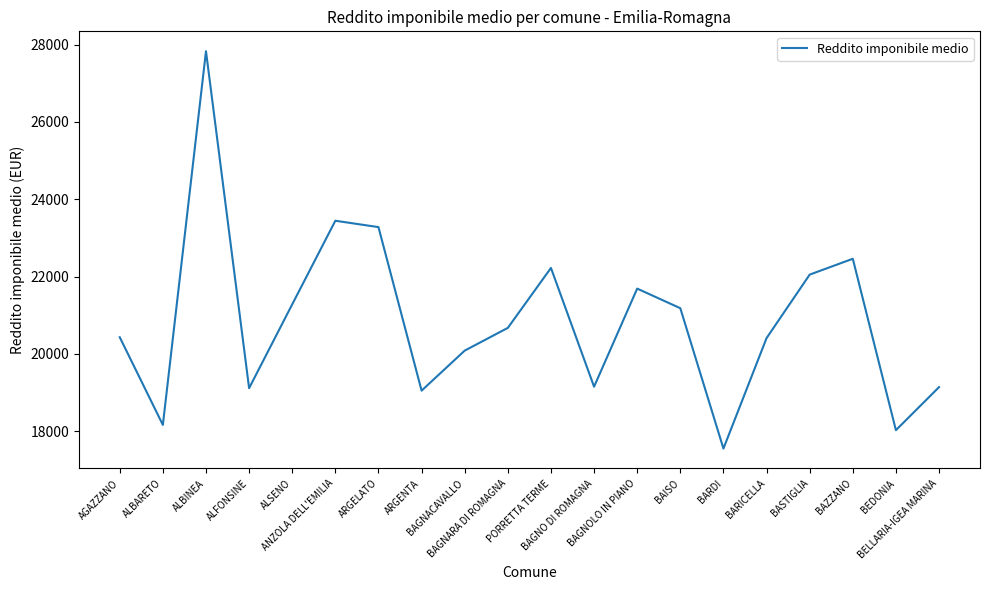

What is the difference between the maximum and minimum values?

10275.3